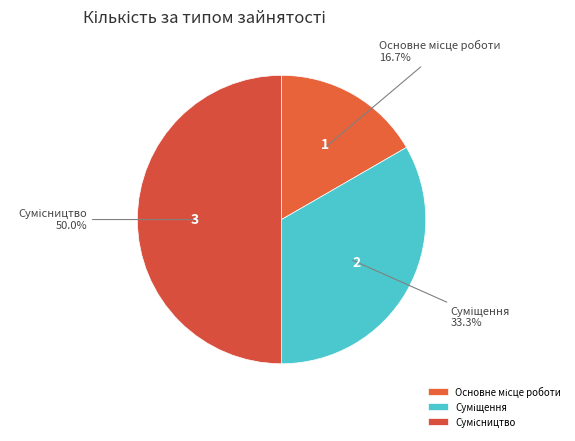

What is the ratio of the value at Сумісництво to the value at Суміщення?

1.5